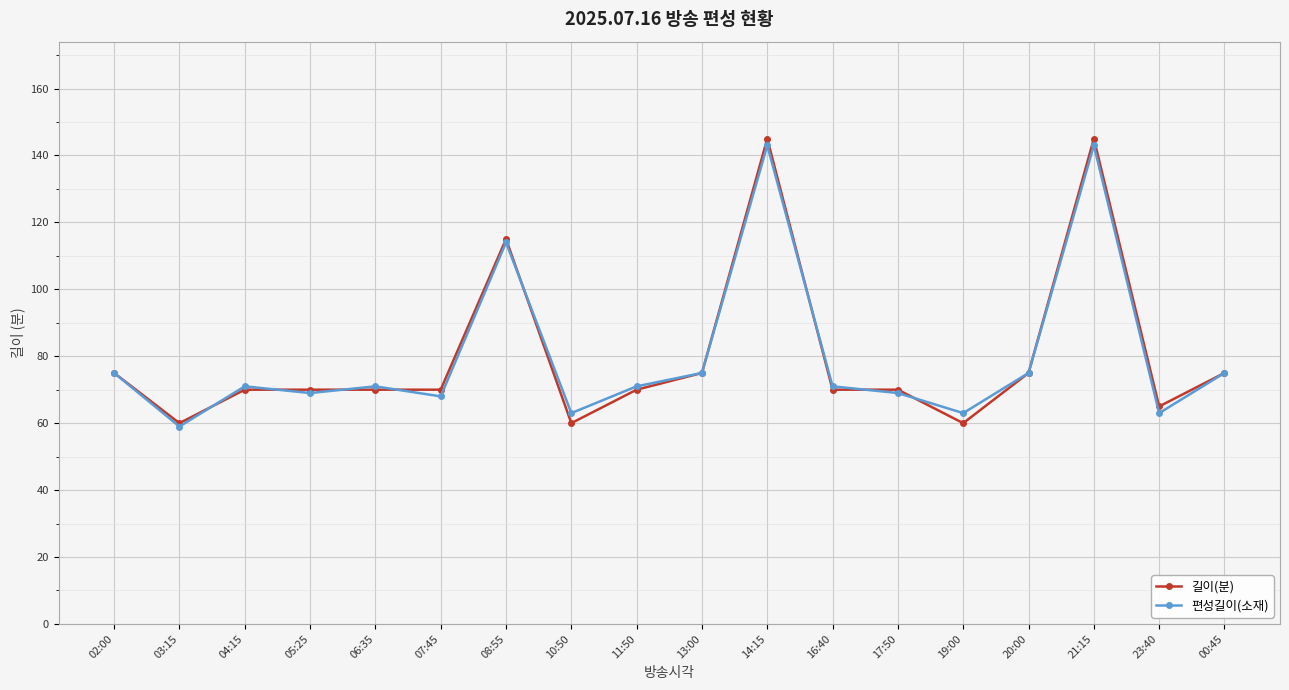

What is the highest value of the 편성길이(소재) series?

143